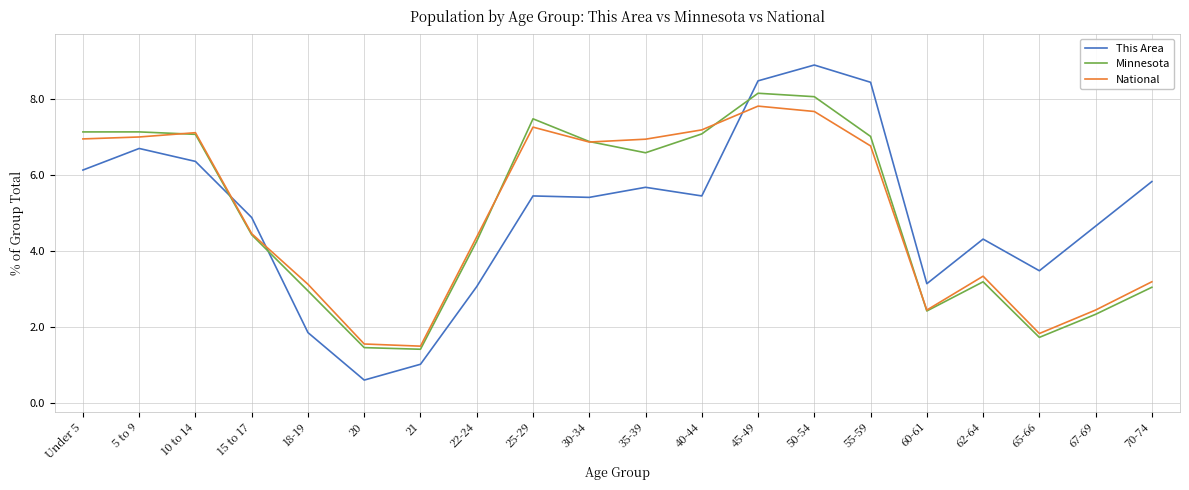

How many times do This Area and Minnesota cross each other?

3